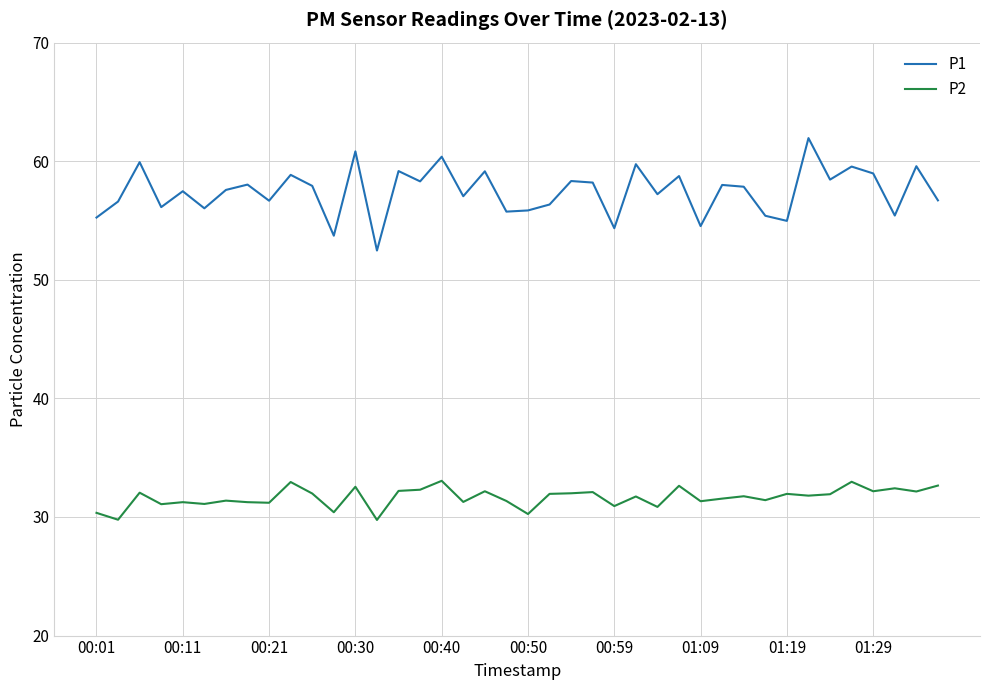

True or false: P1 and P2 intersect in this chart.

False